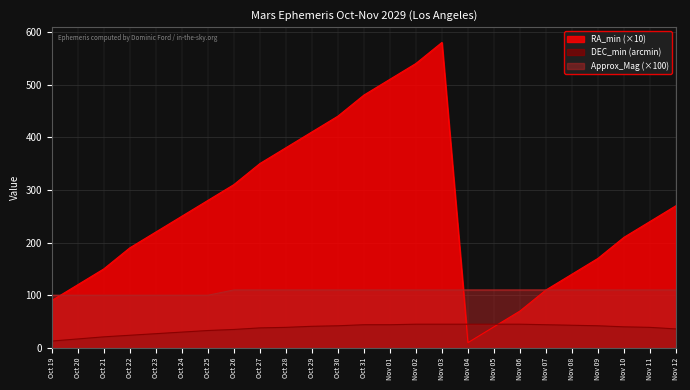

Does the chart display data point markers on the line(s)?

No